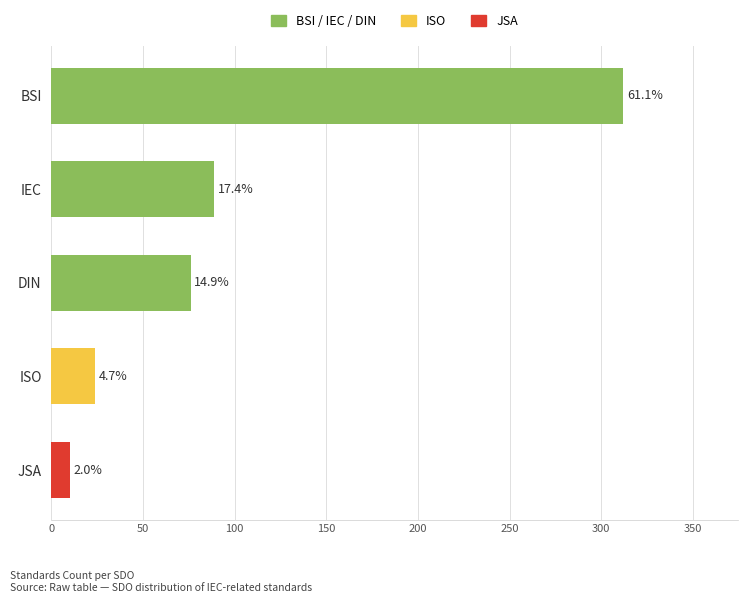

Are the bars horizontal?

Yes